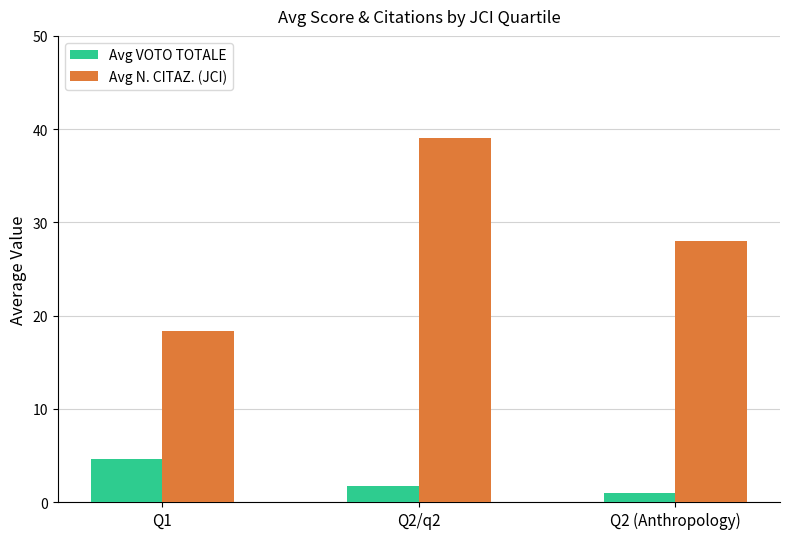

List the series in order of their overall mean, lowest first.

Avg VOTO TOTALE, Avg N. CITAZ. (JCI)